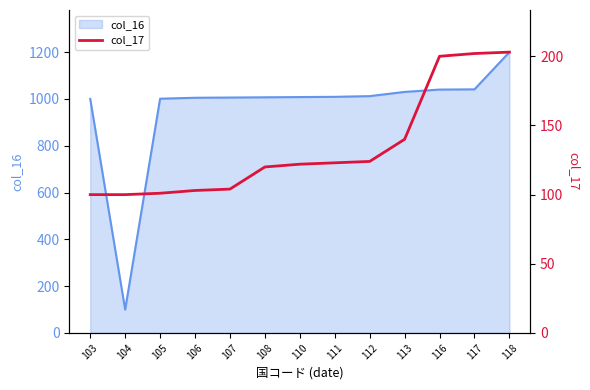

Between 111 and 110, which is larger?

111